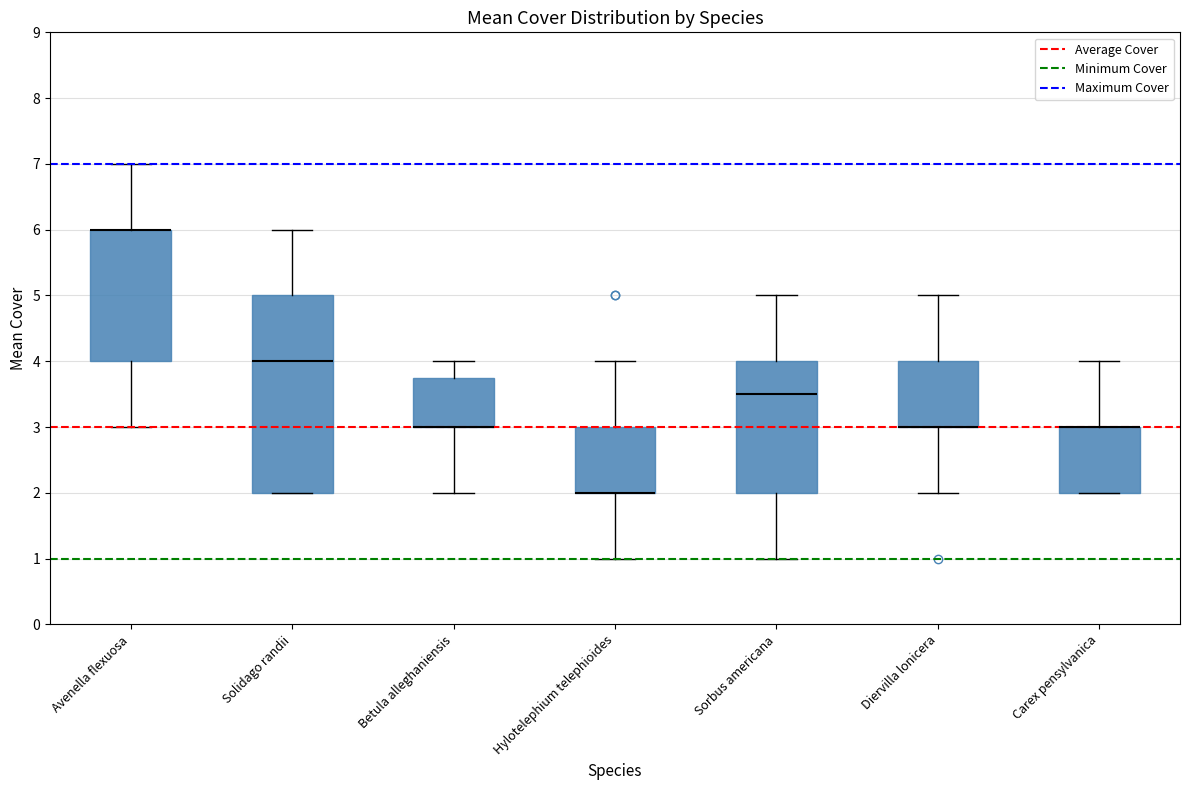

Where is the lower edge of the box for Sorbus americana on the y-axis? The values are not printed on the chart, so give them approximately, as read against the axis.

2.0